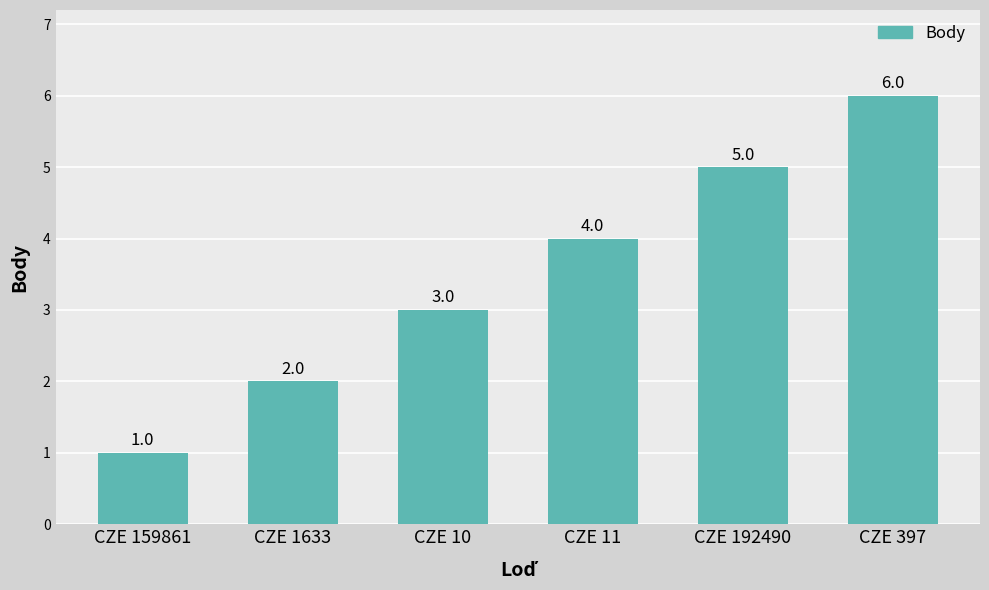

True or false: the data shows 3 at CZE 1633.

False